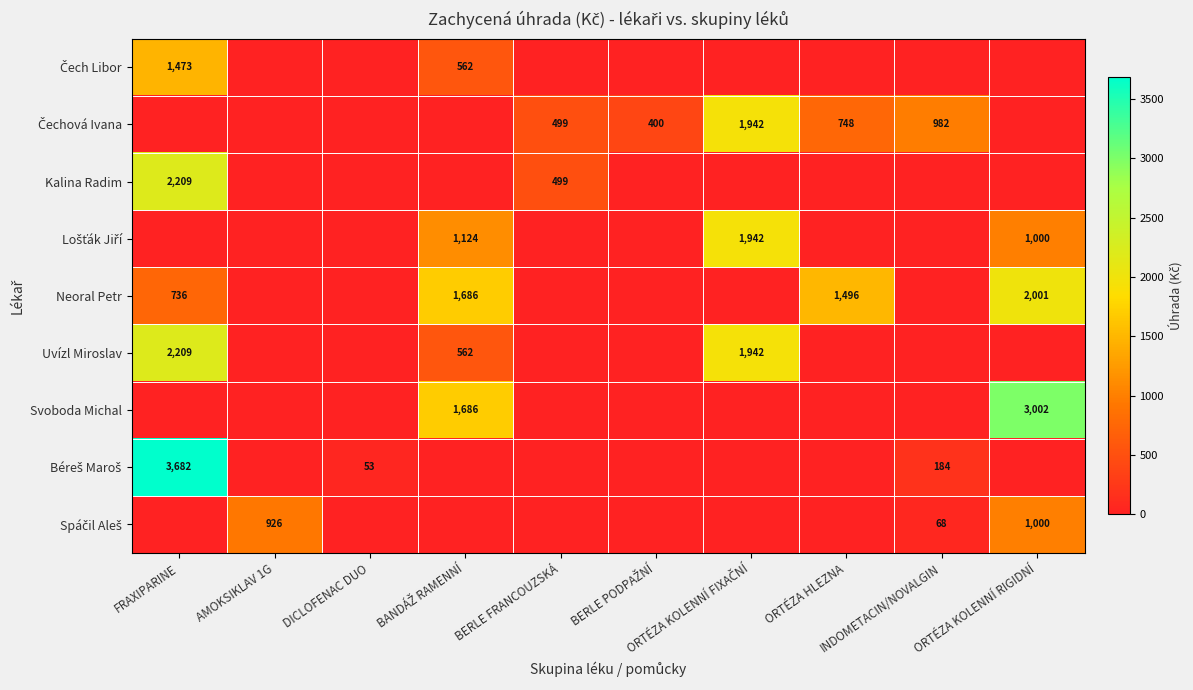

Which series changed the most between BERLE FRANCOUZSKÁ and BERLE PODPAŽNÍ?

Kalina Radim